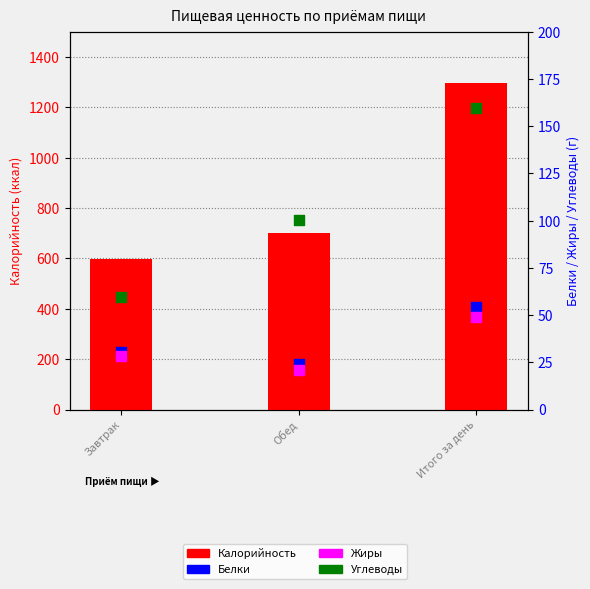

Which series has the widest spread of Y values?

Калорийность